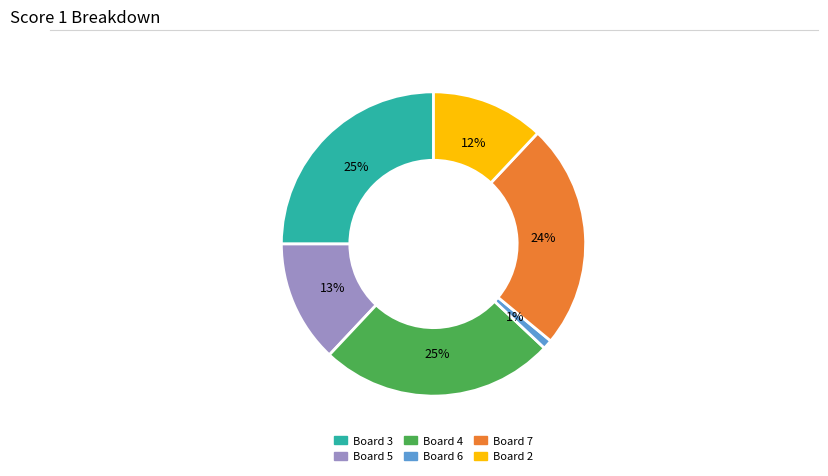

To the nearest percent, what is the average slice percentage?

17%